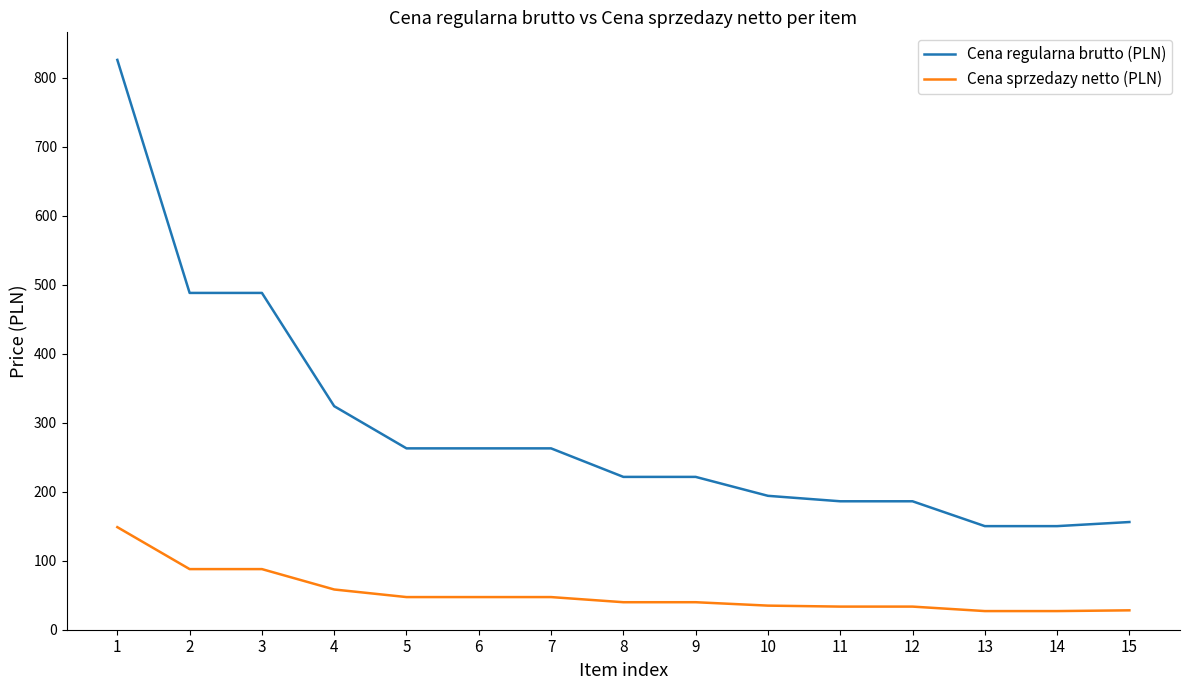

What is the difference between the Cena regularna brutto (PLN) values at 13 and 12?

36.0